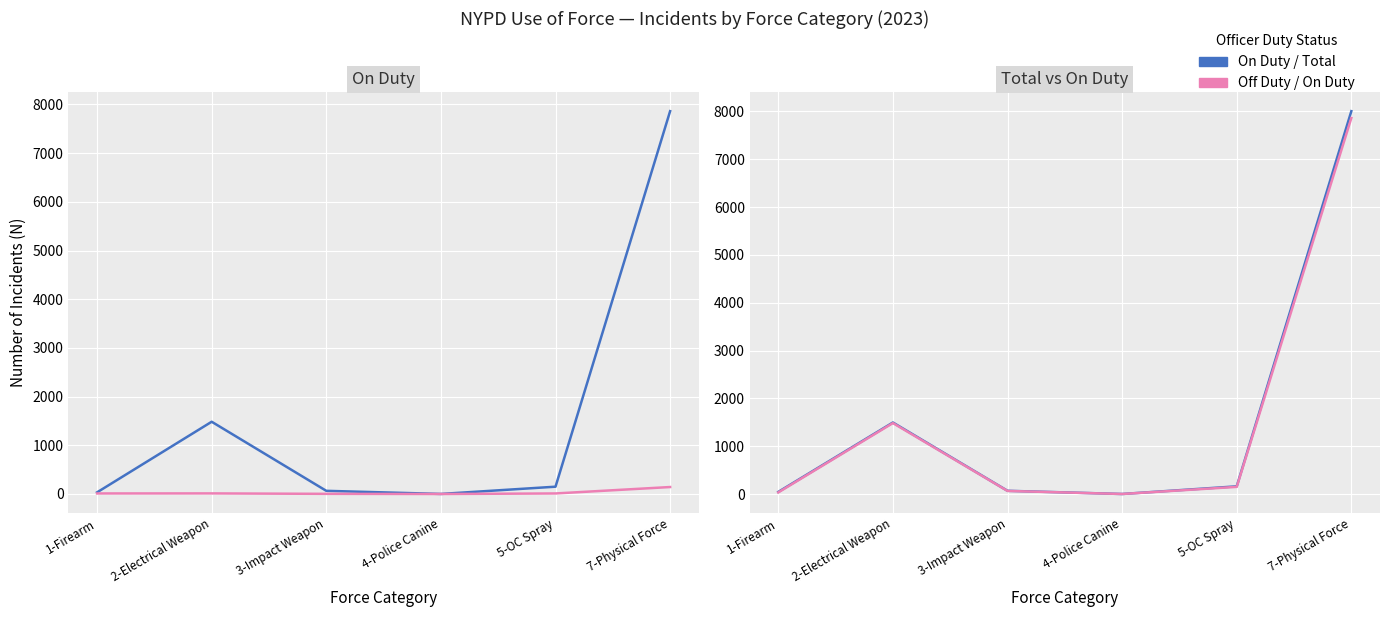

At which category is the sum across all series the highest?

7-Physical Force